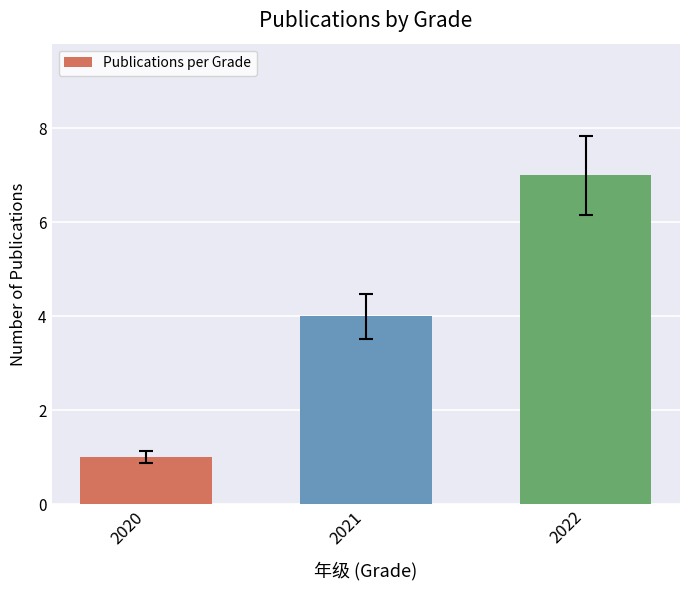

List the labels in order of value, largest first.

2022, 2021, 2020